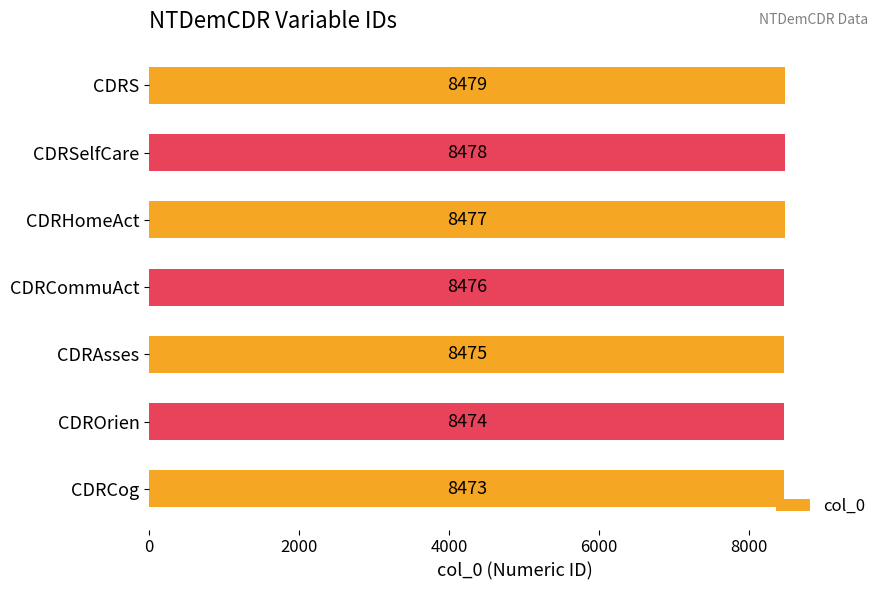

What is the difference between the maximum and second lowest values?

5